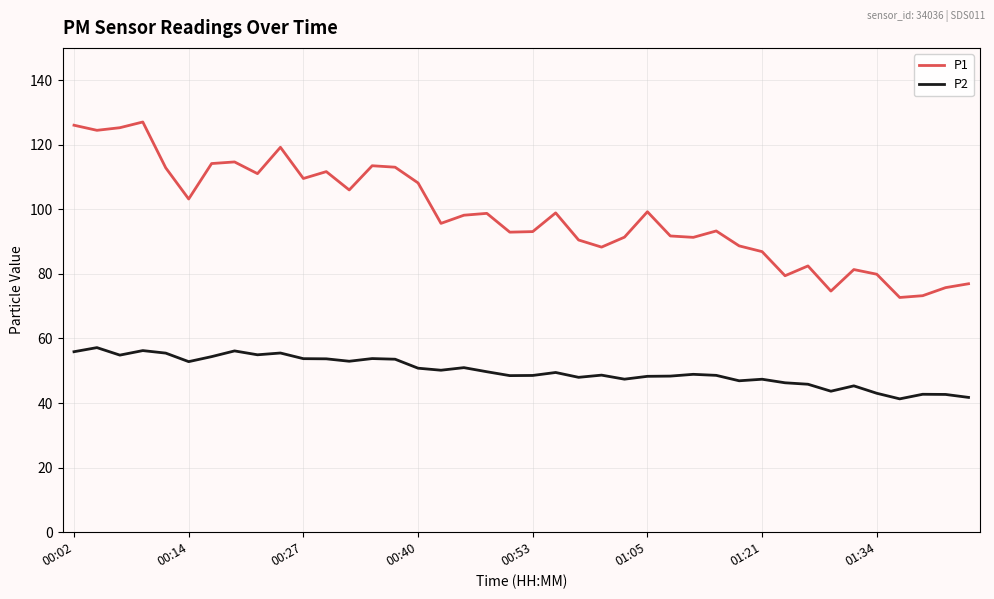

True or false: P2 and P1 intersect in this chart.

False